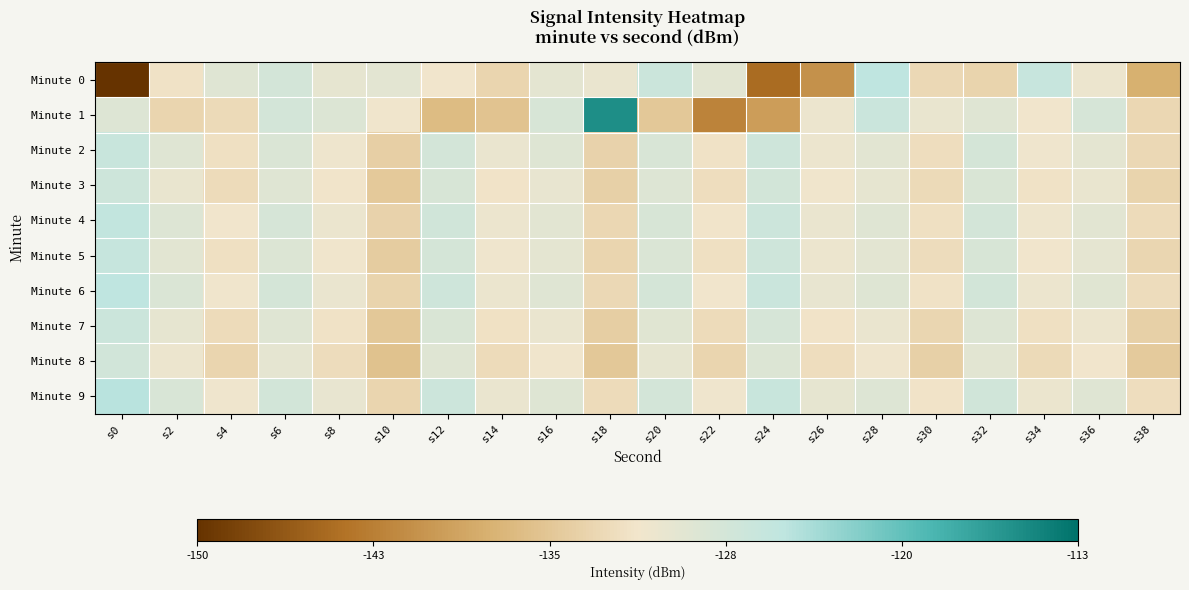

What is the spread (max minus min) of values at s14?

5.1